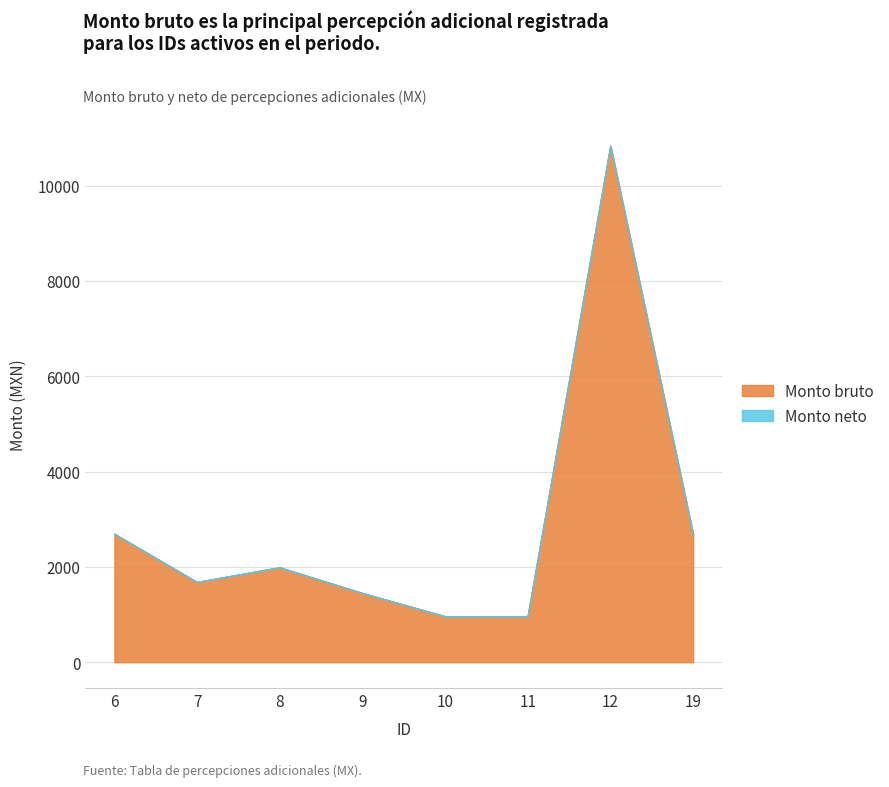

Rank the categories by value from highest to lowest.

12, 6, 19, 8, 7, 9, 11, 10